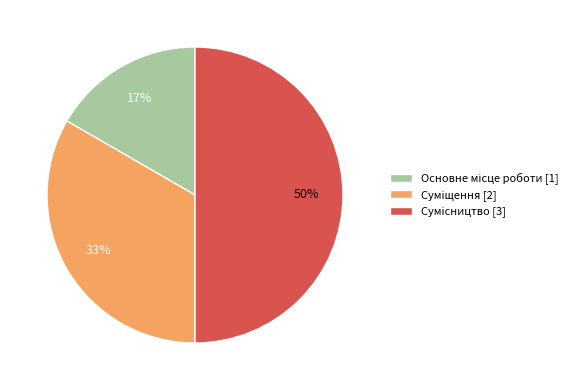

How many slices are in this pie chart?

3